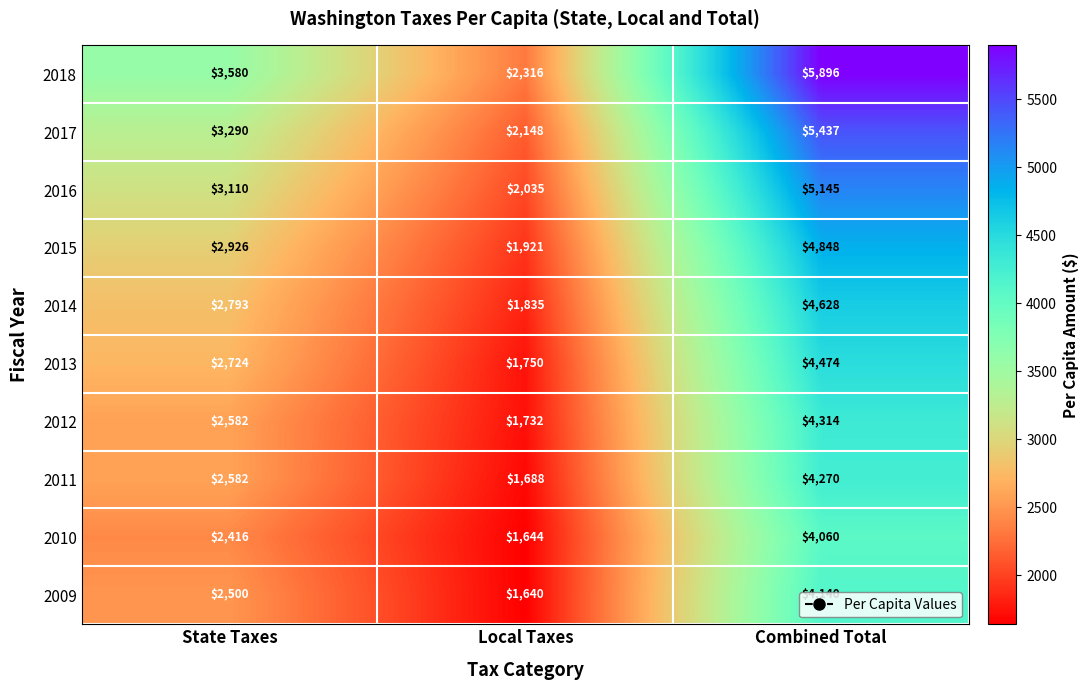

Is the value of 2010 at State Taxes greater than the value of 2012 at State Taxes?

No